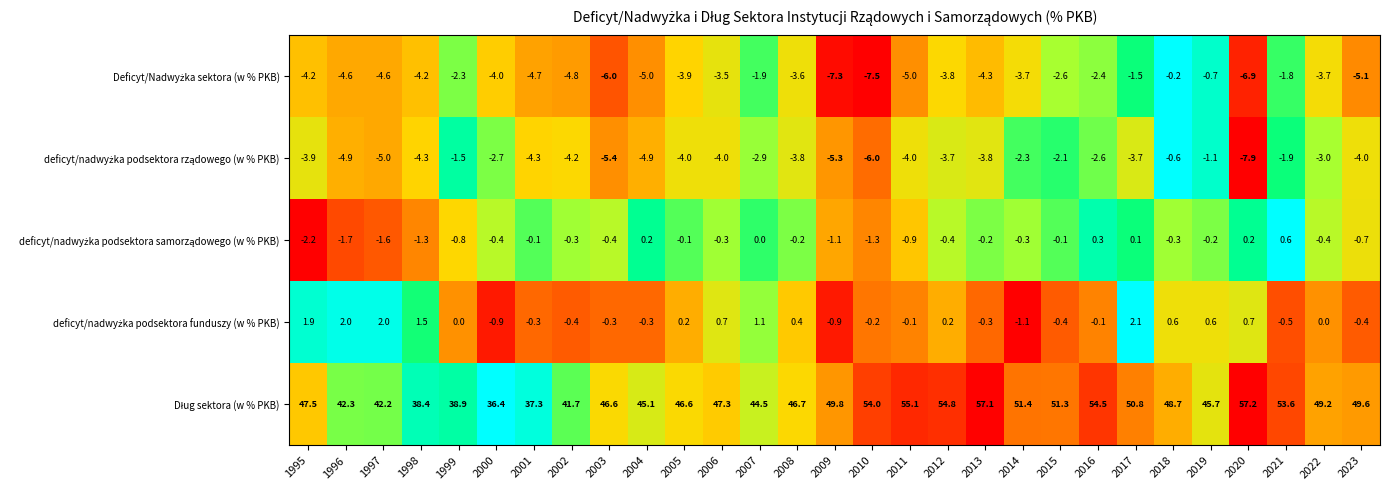

How many distinct data groups are displayed?

5